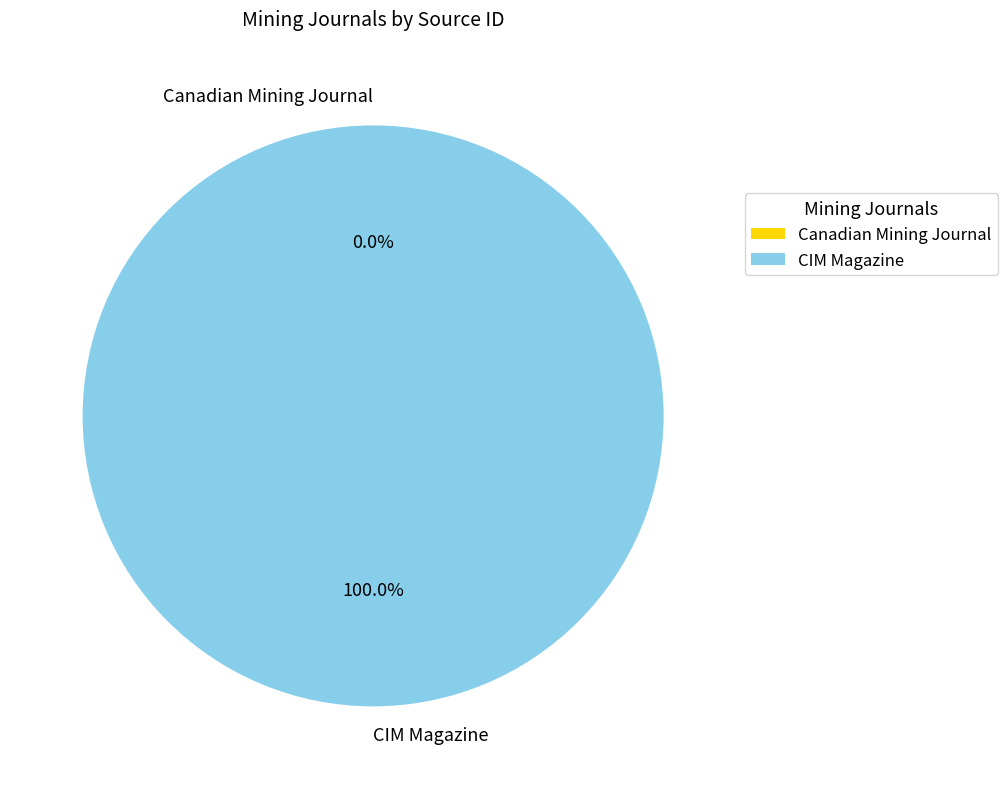

Is CIM Magazine the majority of the pie?

Yes